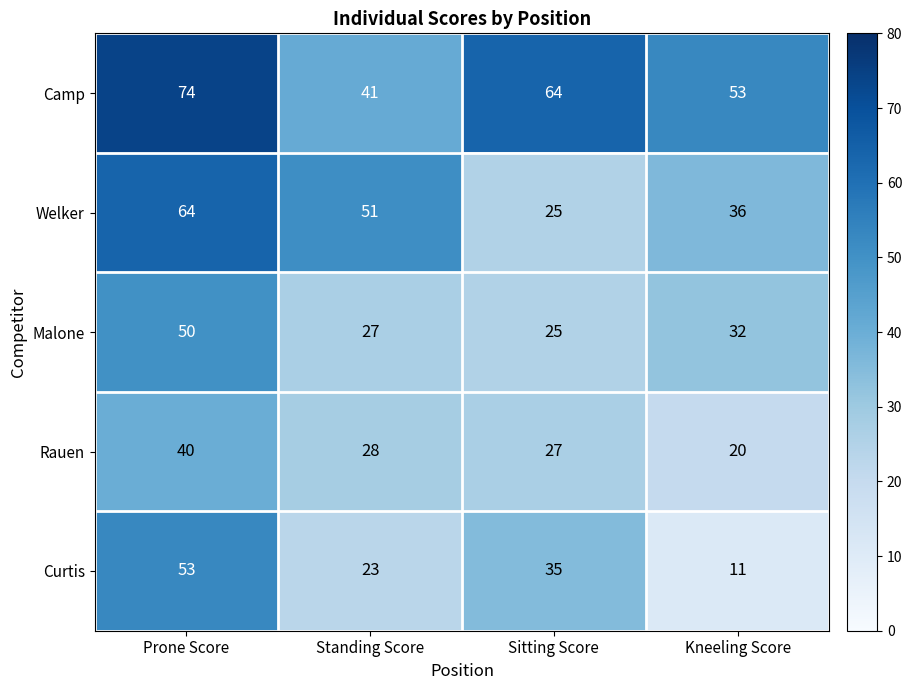

At how many categories does at least one series exceed 62?

2